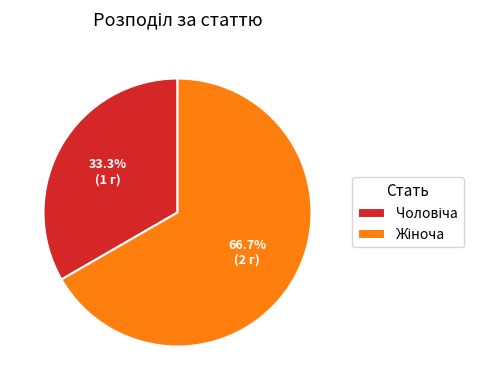

Does any single category account for the majority?

Yes